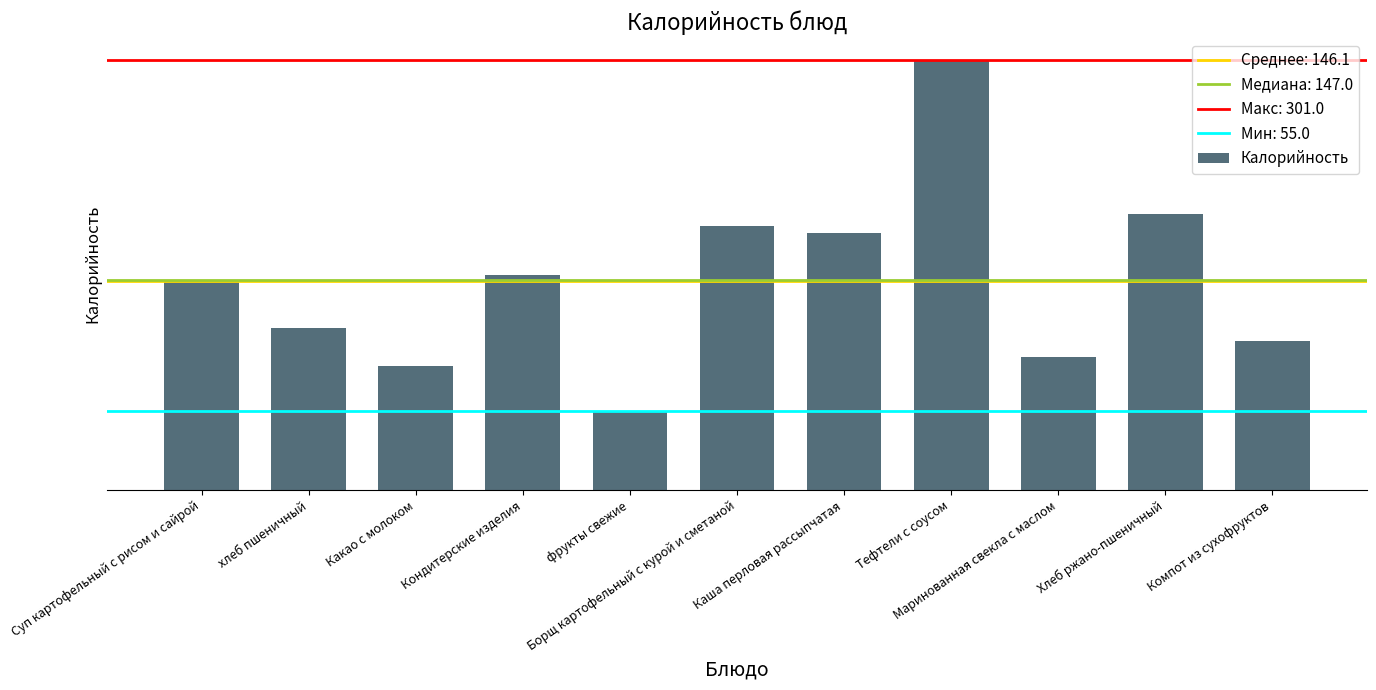

Does the chart contain stacked bars?

No